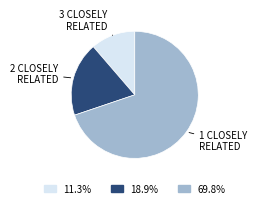

Combined, do 3 CLOSELY RELATED and 2 CLOSELY RELATED account for over 50%?

No